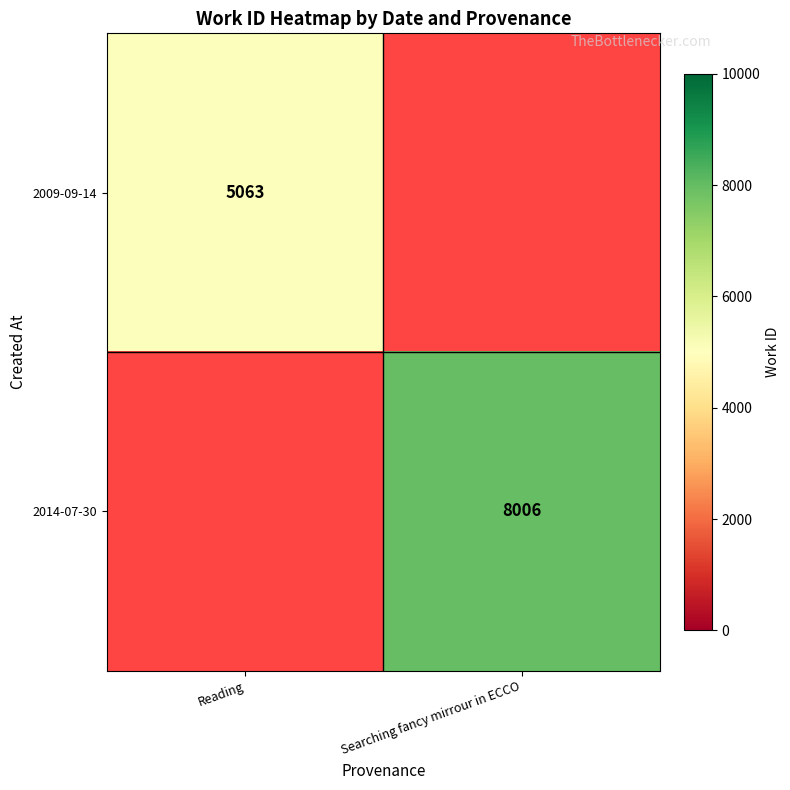

The 2014-07-30 series shows 8006 at Searching fancy mirrour in ECCO. True or false?

True